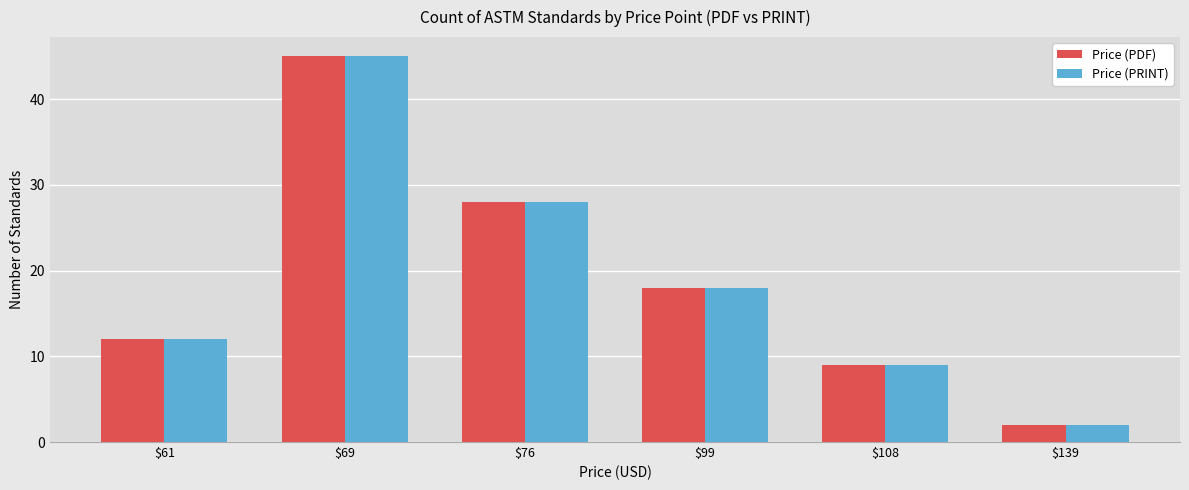

Read the Price (PDF) value at $99.

18